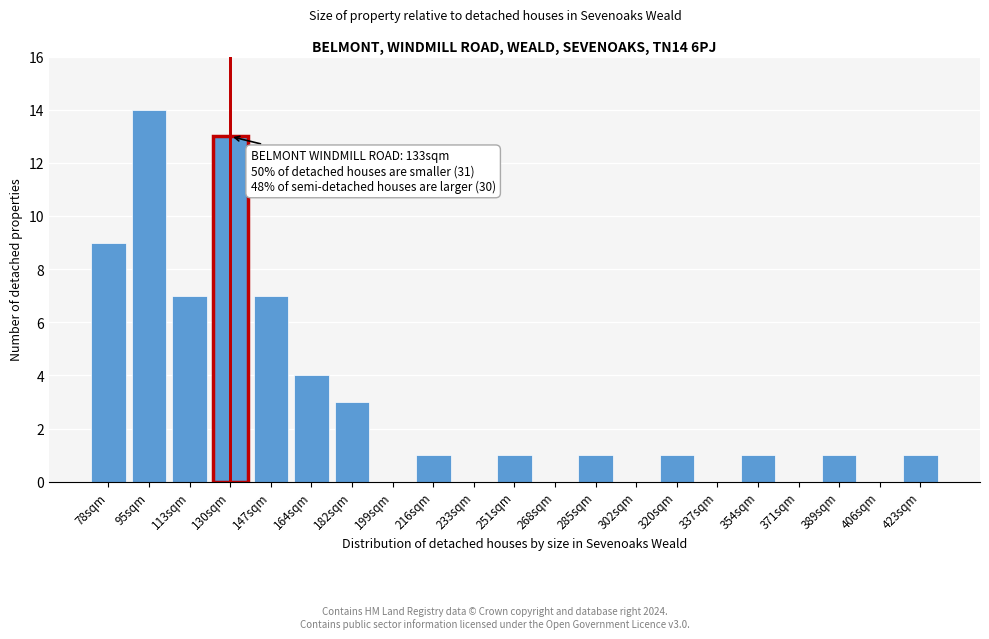

Reading left to right, list all the values displayed in this chart.

78sqm=9	95sqm=14	113sqm=7	130sqm=13	147sqm=7	164sqm=4	182sqm=3	199sqm=0	216sqm=1	233sqm=0	251sqm=1	268sqm=0	285sqm=1	302sqm=0	320sqm=1	337sqm=0	354sqm=1	371sqm=0	389sqm=1	406sqm=0	423sqm=1